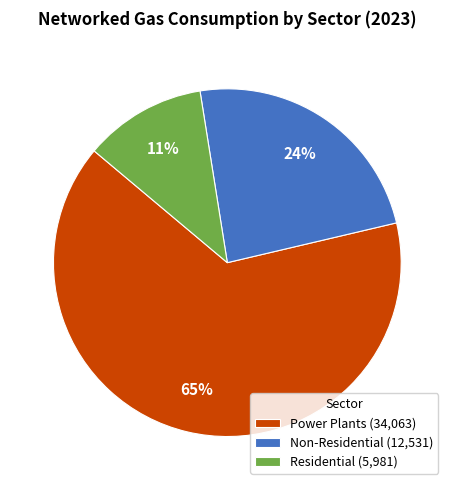

To the nearest percent, what is the average slice percentage?

33%